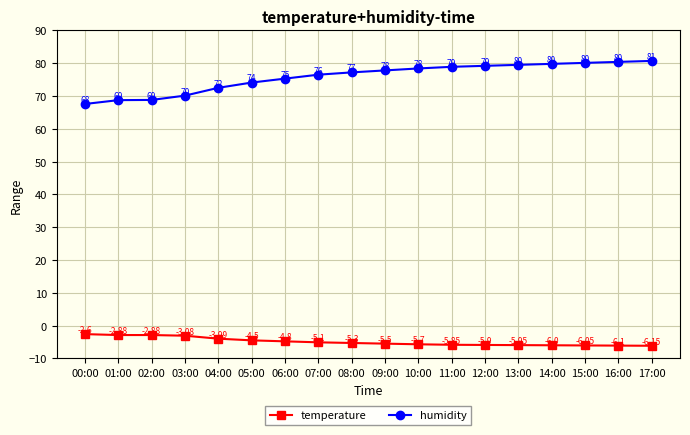

True or false: temperature has more than 2 interior local peaks.

False